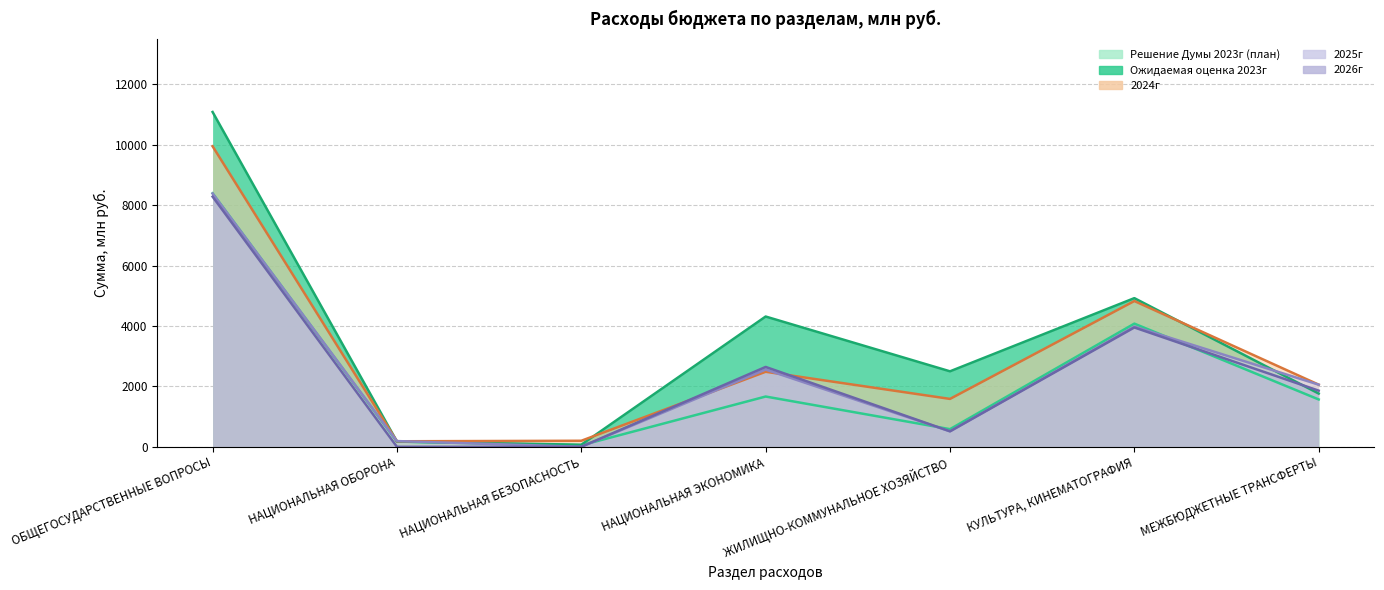

True or false: 2026г has more than 0 points higher than both neighbors.

True